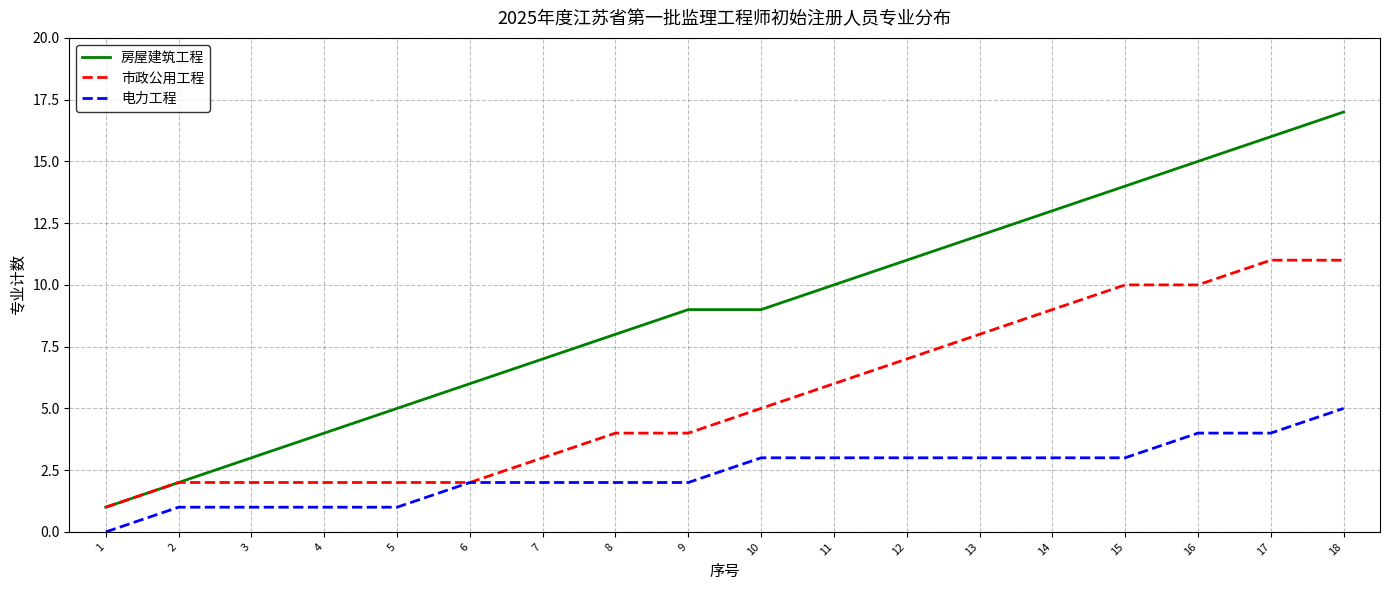

Rank the series by their average value, from highest to lowest.

房屋建筑工程, 市政公用工程, 电力工程